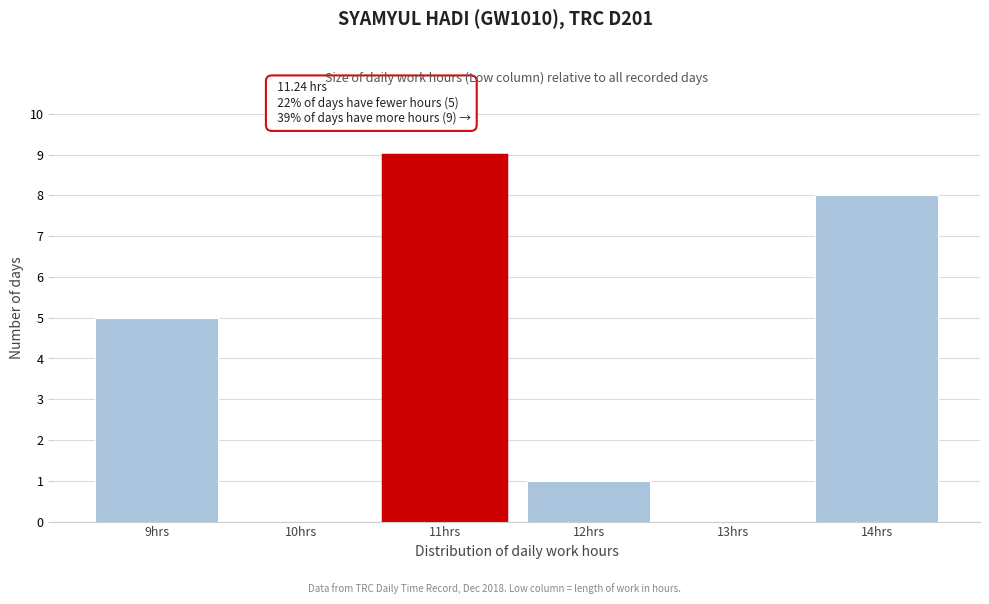

Which range on the x-axis has the tallest bar?

10.5 to 11.5